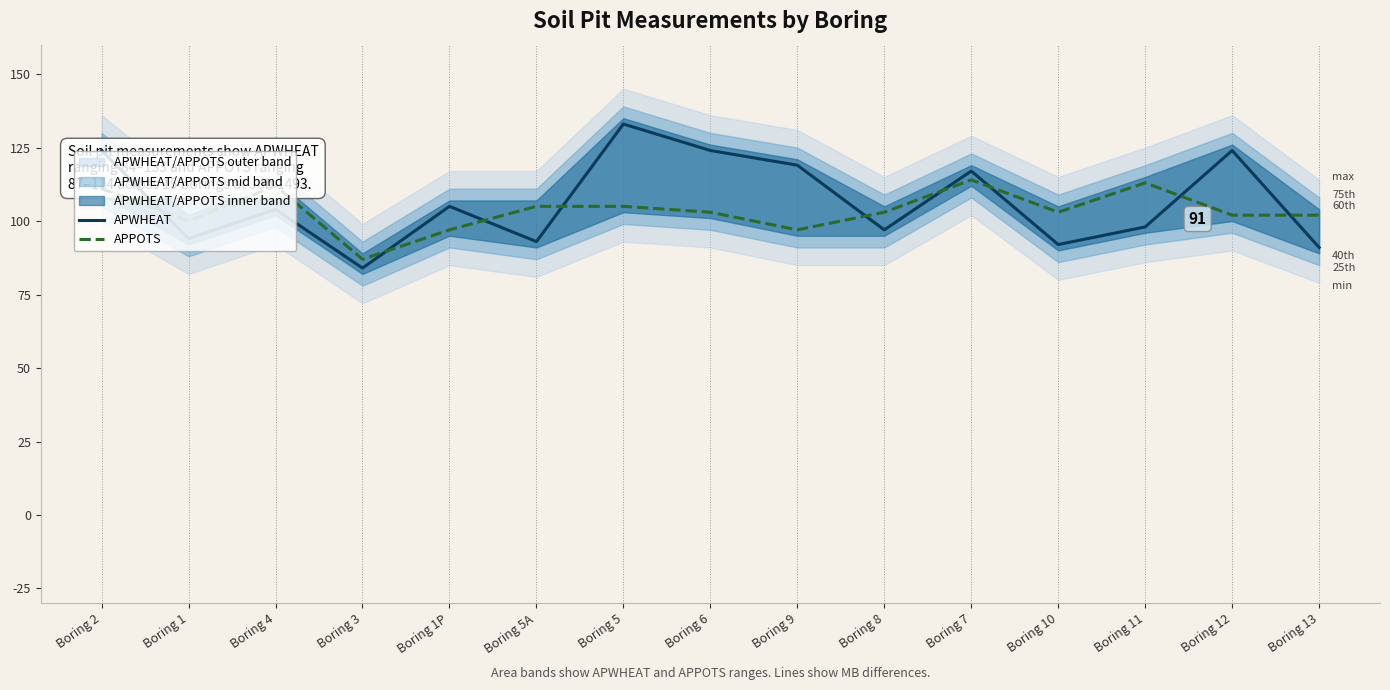

The value of APWHEAT at Boring 11 is 159. True or false?

False